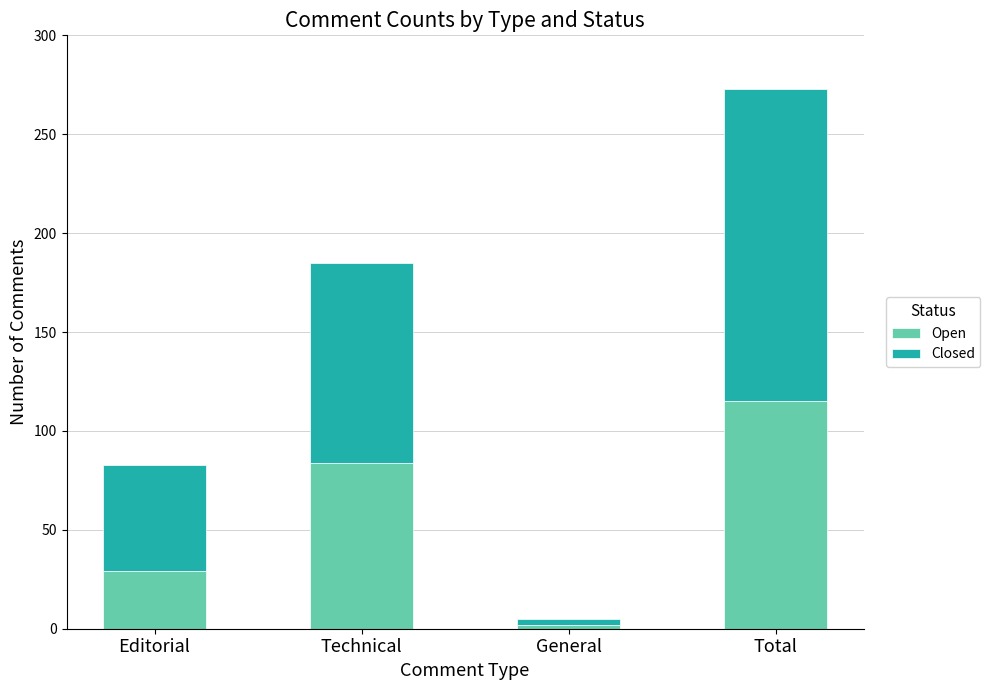

Reading left to right, what are the values for Open?

Editorial=29	Technical=84	General=2	Total=115